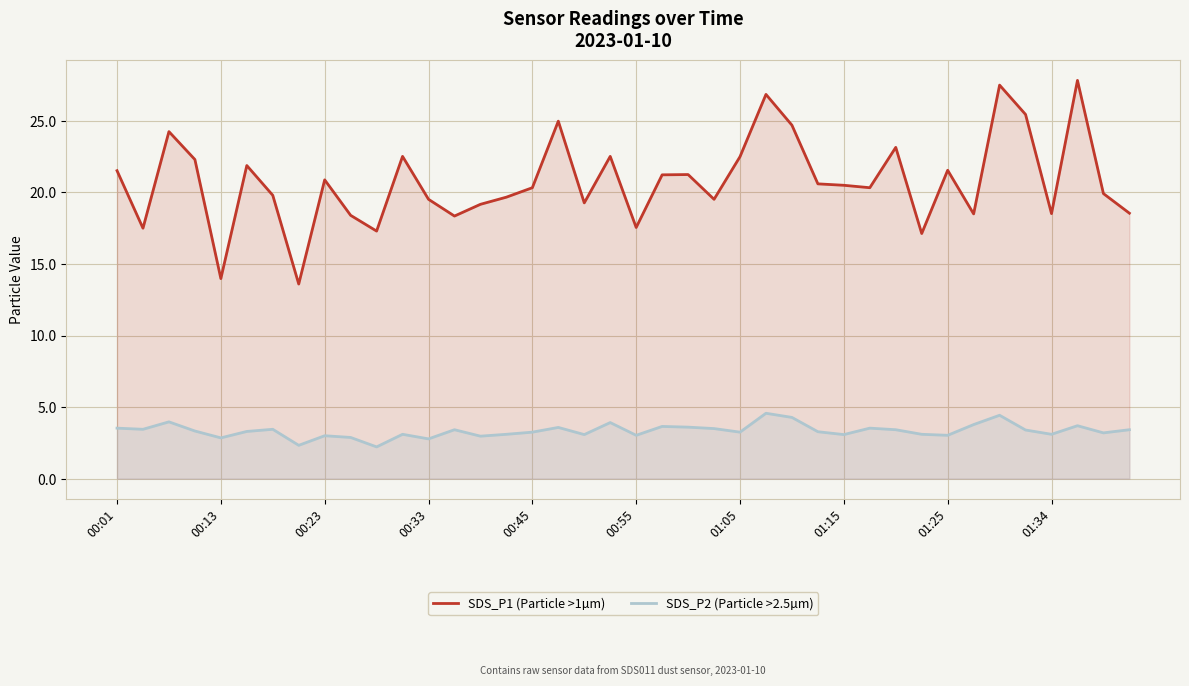

True or false: SDS_P1 (Particle >1µm) and SDS_P2 (Particle >2.5µm) cross at least once.

False